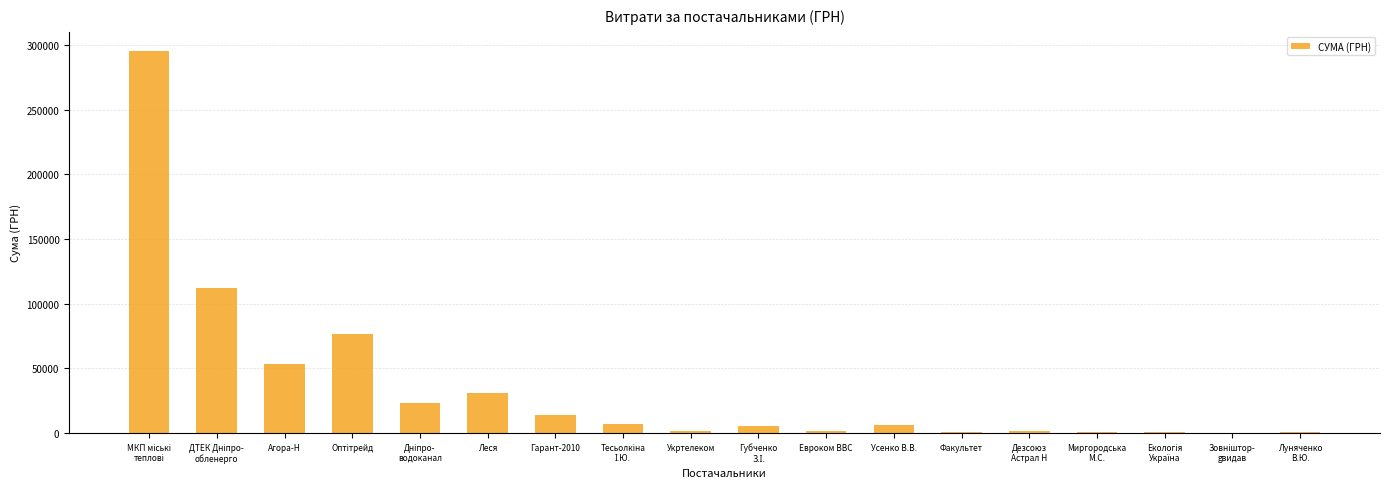

Is it true that the value at Агора-Н is 16386.6?

False